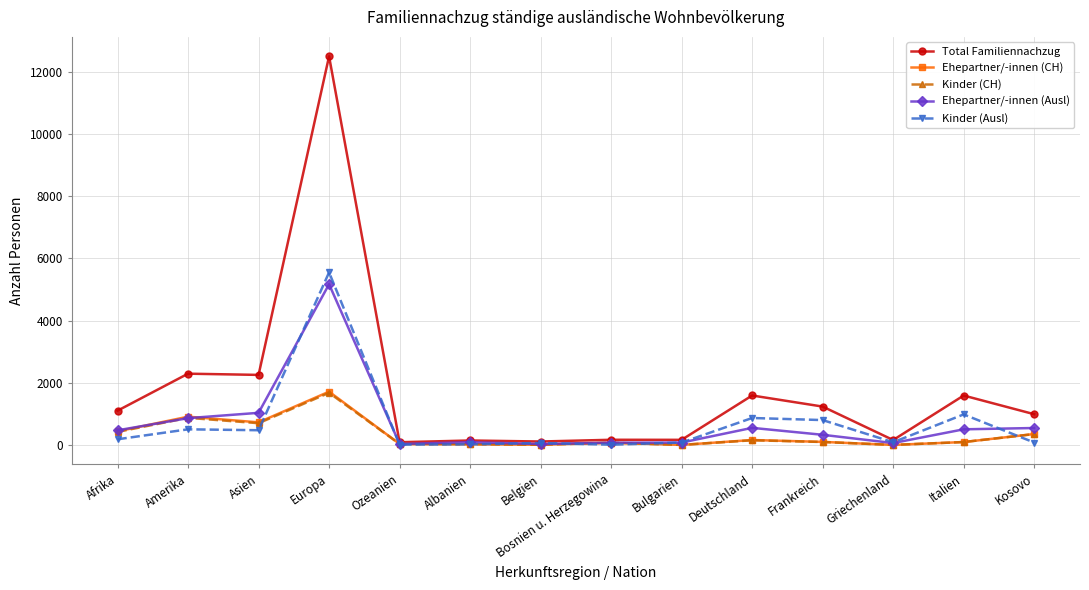

What is the average value of the Kinder (Ausl) series?

697